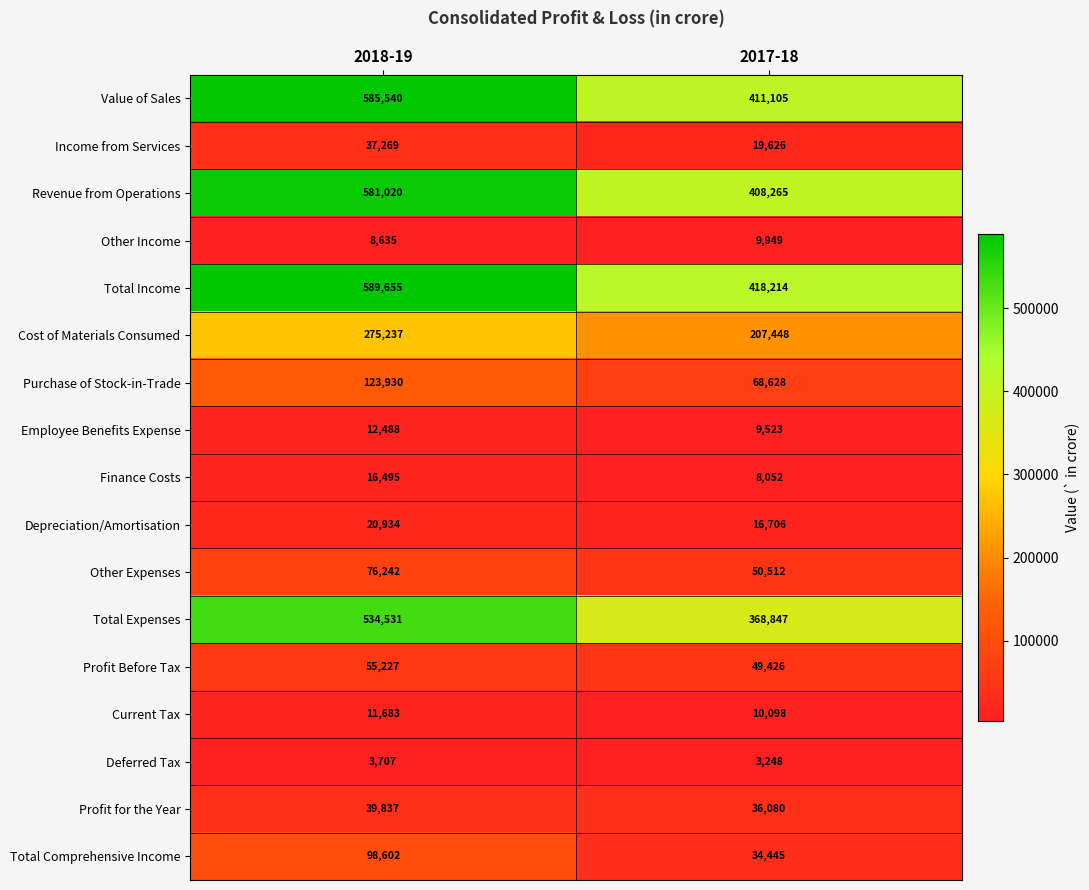

What is the average value of the Employee Benefits Expense series?

11006